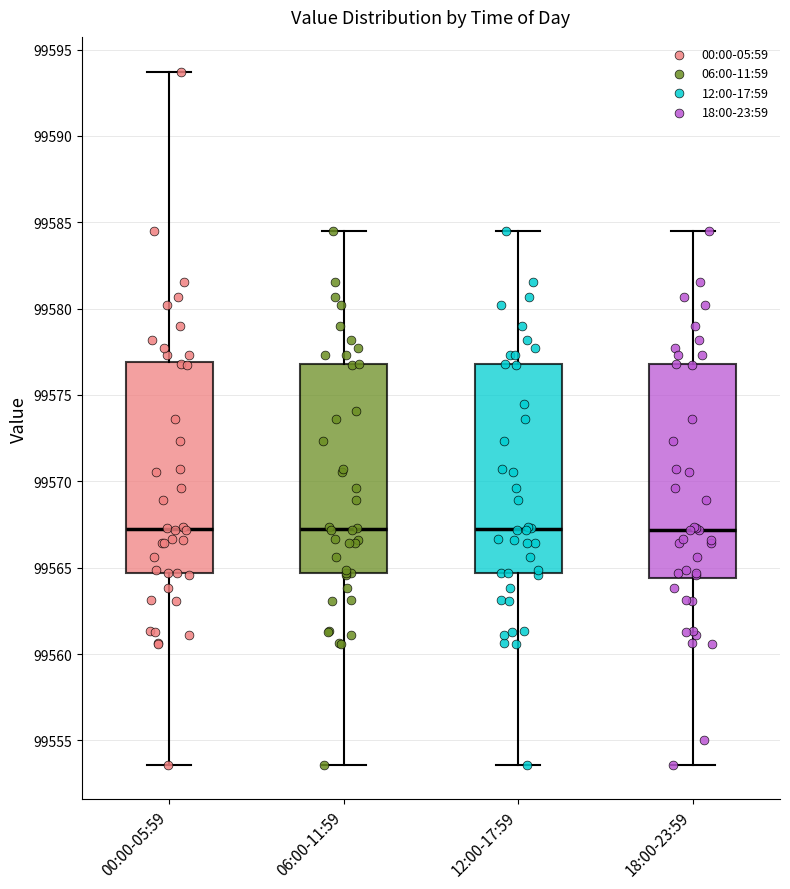

Reading left to right, read every box against the y-axis: the position of its median line, the range the box covers, and the ends of its whiskers. The values are not printed on the chart, so give them approximately, as read against the axis.

00:00-05:59: median 99567.5, box 99564.5 to 99577.0, whiskers 99553.5 to 99593.5
06:00-11:59: median 99567.5, box 99564.5 to 99577.0, whiskers 99553.5 to 99584.5
12:00-17:59: median 99567.5, box 99564.5 to 99577.0, whiskers 99553.5 to 99584.5
18:00-23:59: median 99567.0, box 99564.5 to 99577.0, whiskers 99553.5 to 99584.5